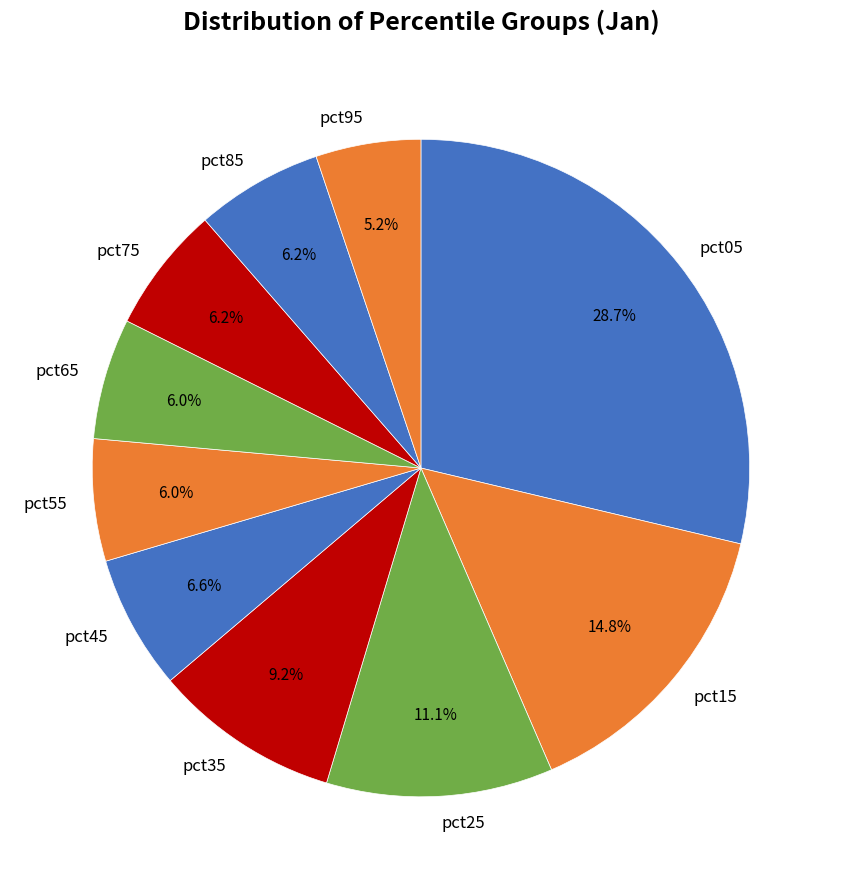

Is there a majority slice in this chart?

No